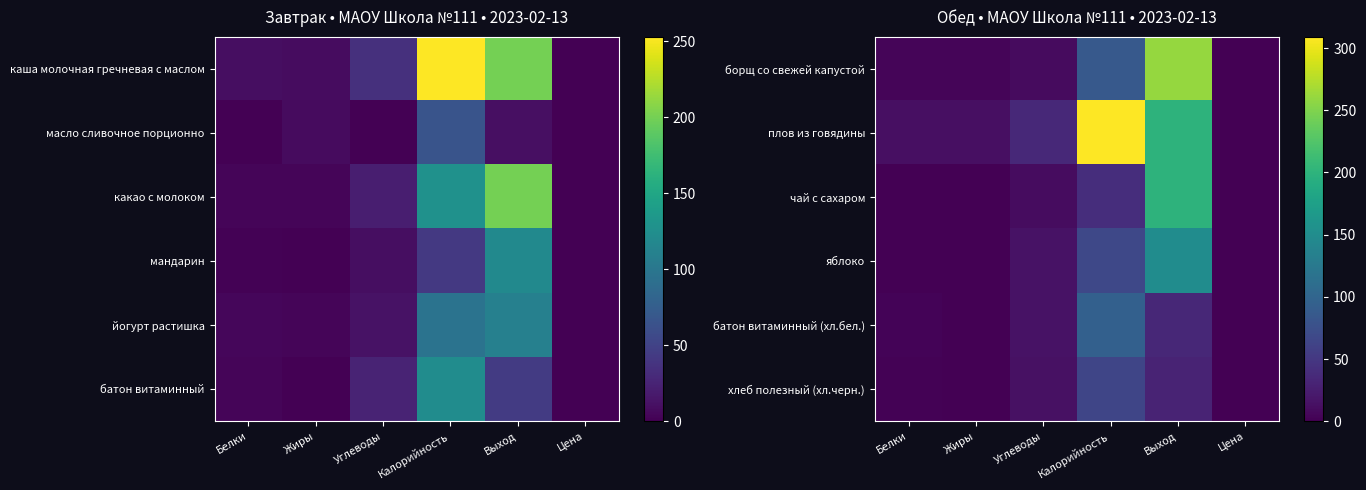

At how many categories does at least one series exceed 89?

2